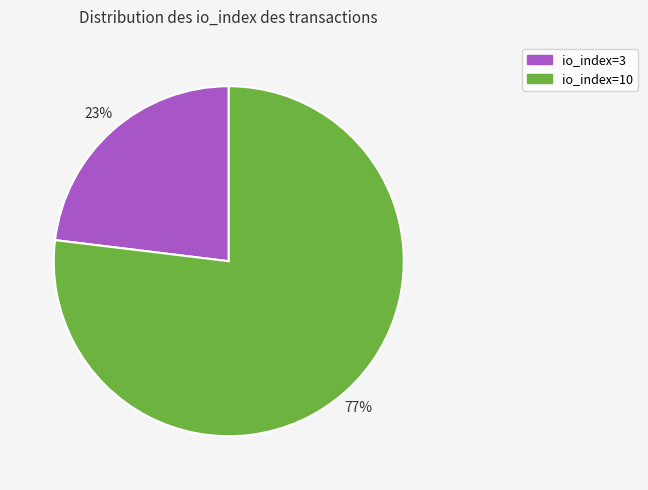

How many slices are in this pie chart?

2